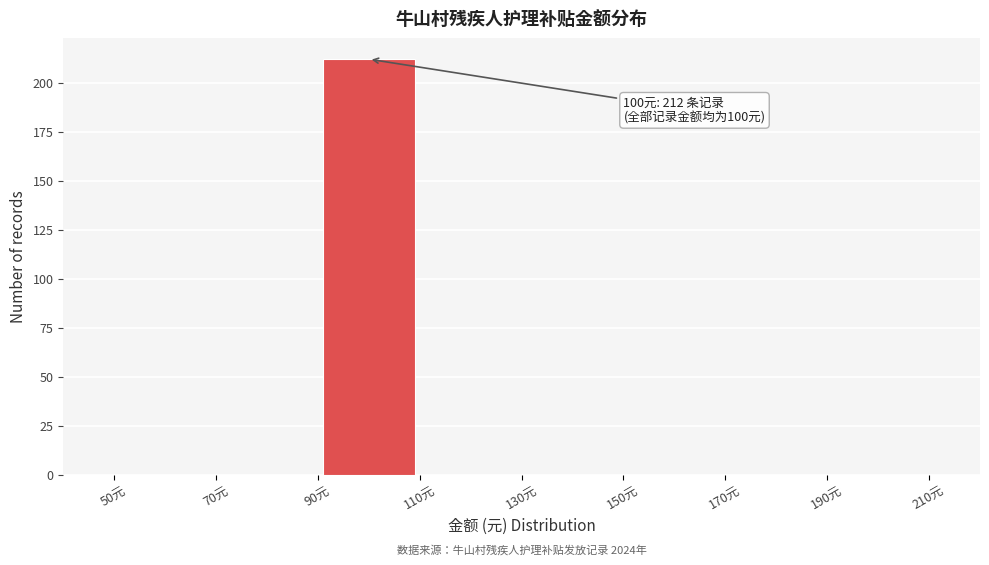

Which range on the x-axis has the tallest bar?

90 to 110